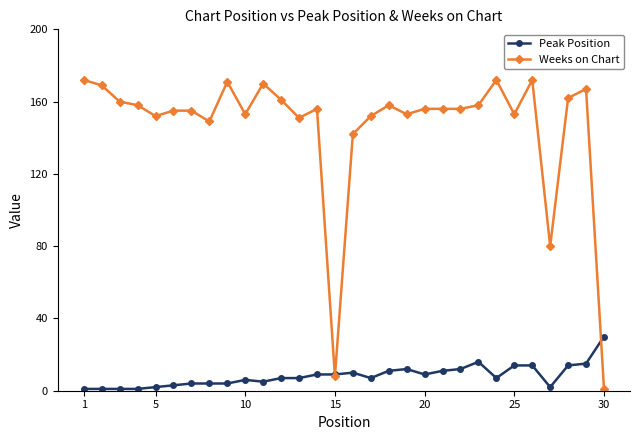

Rank the series by their maximum value, from lowest to highest.

Peak Position, Weeks on Chart